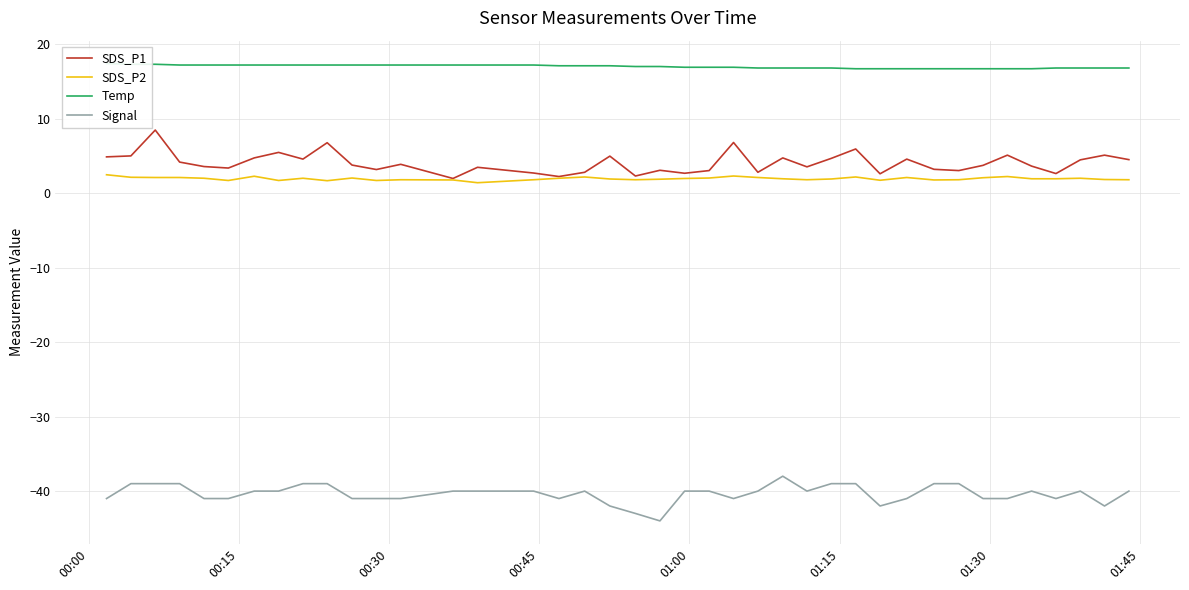

Is this an area chart (filled region under the line)?

No